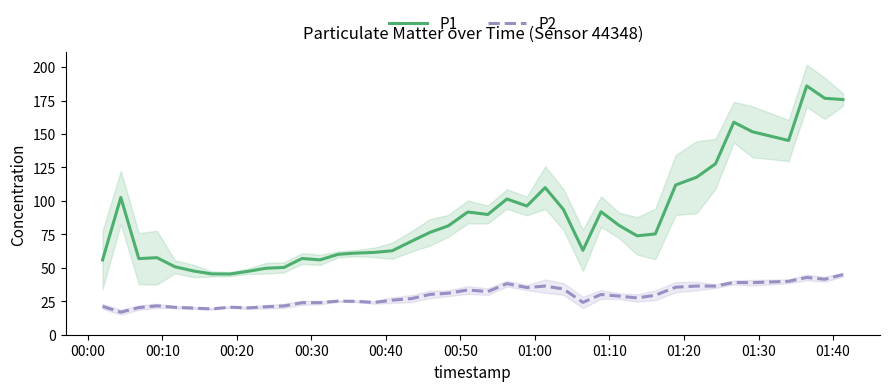

True or false: P2 and P1 cross at least once.

False